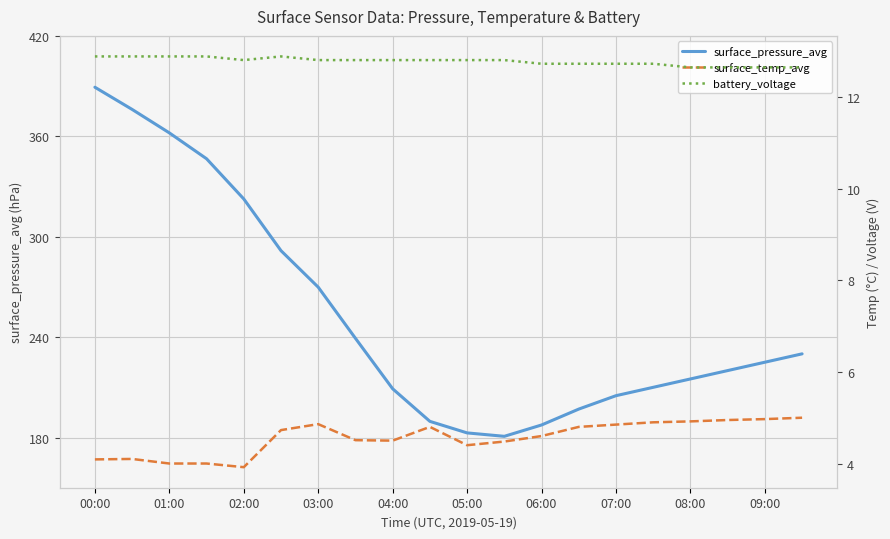

True or false: surface_temp_avg has more than 1 points higher than both neighbors.

True